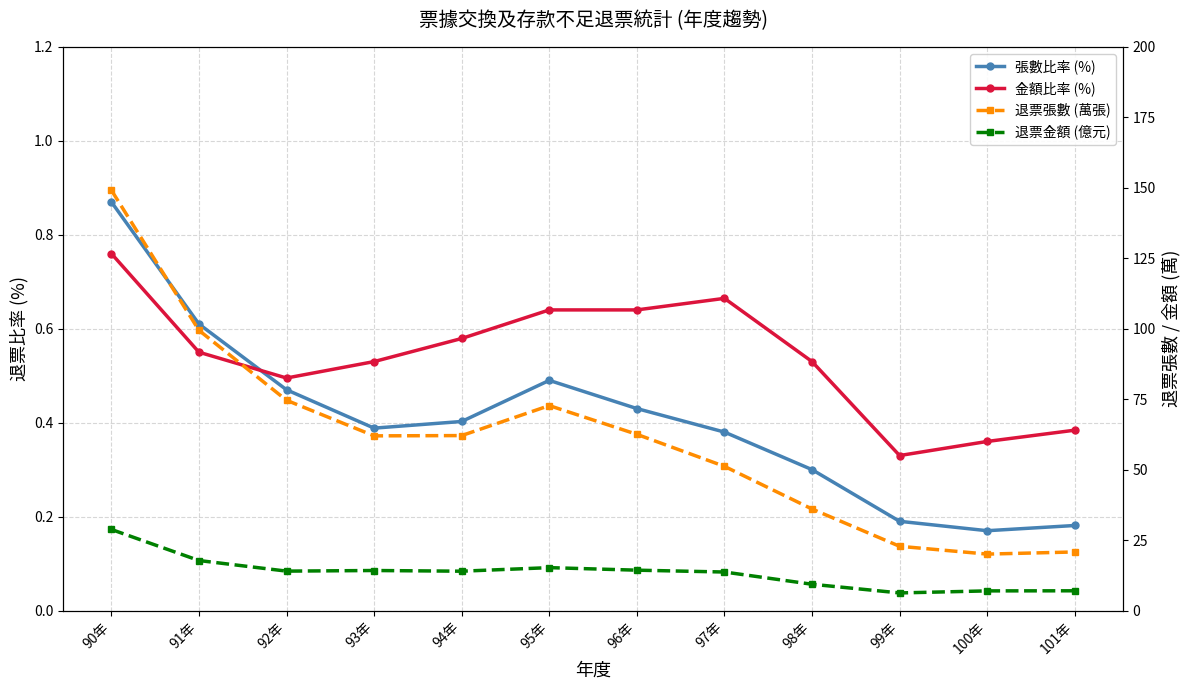

Rank the series by their maximum value, from highest to lowest.

退票張數 (萬張), 退票金額 (億元), 張數比率 (%), 金額比率 (%)